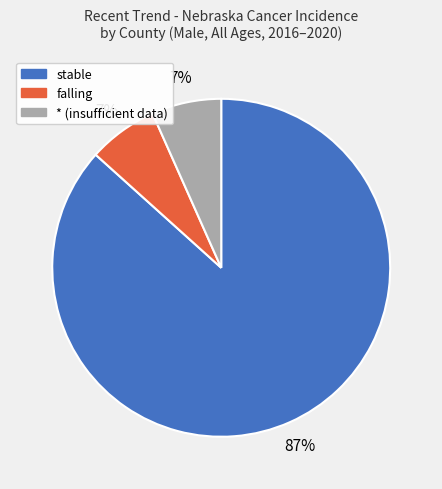

Combined, do * (insufficient data) and stable account for over 50%?

Yes